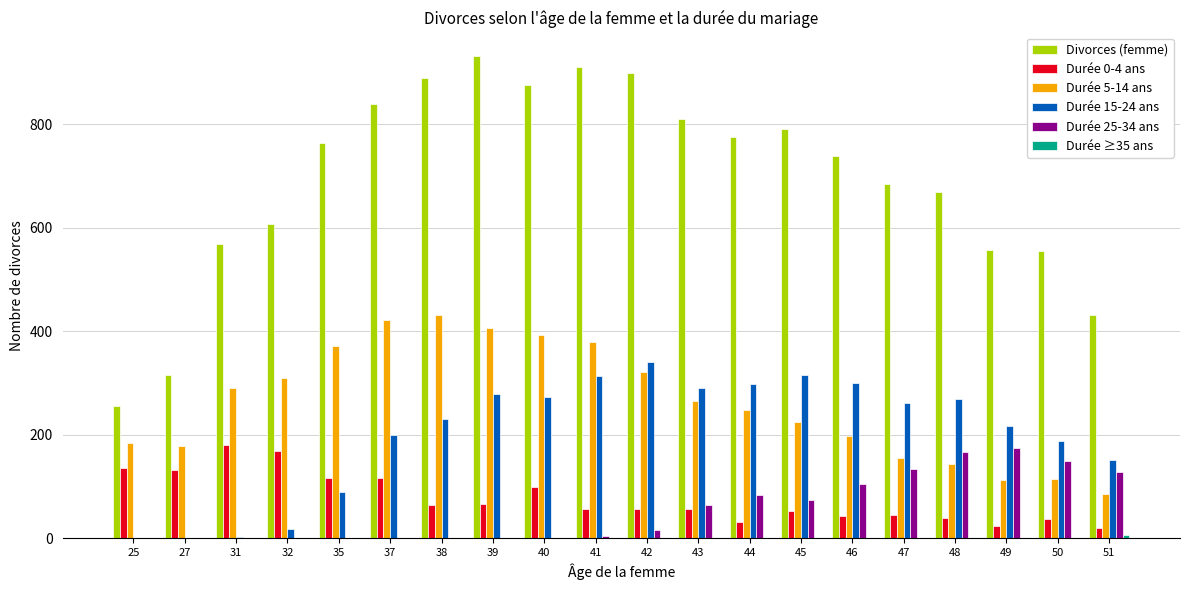

Which series has the largest total across all categories?

Divorces (femme)